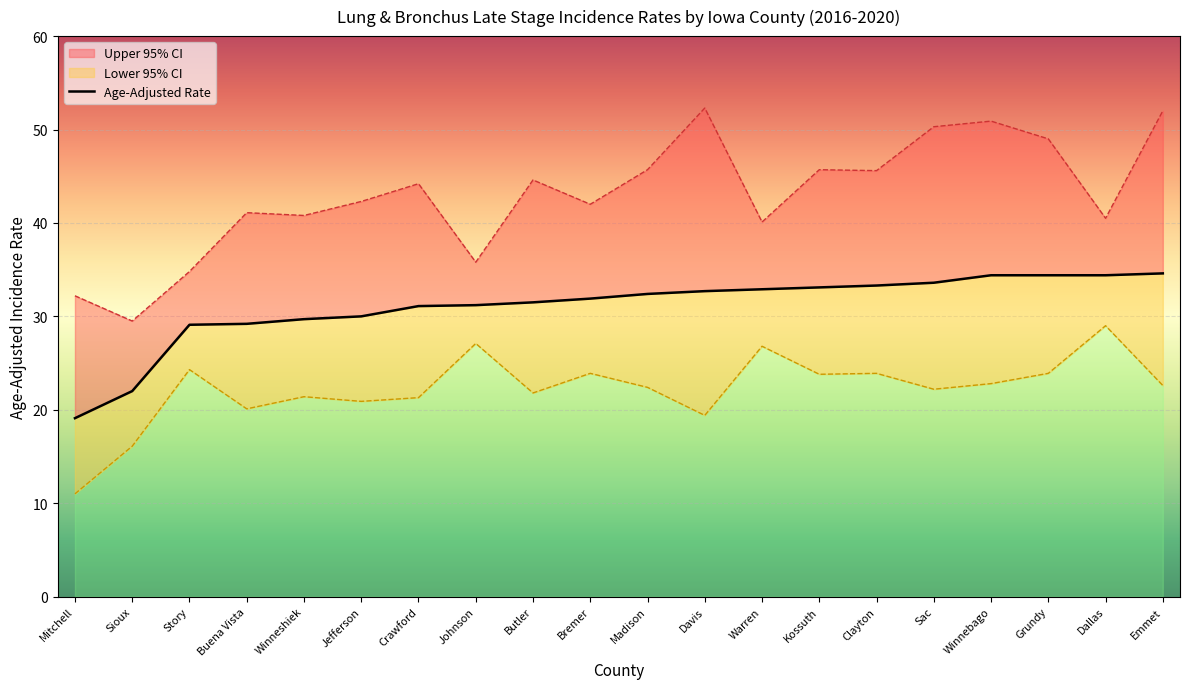

List the labels in order of value, largest first.

Emmet, Winnebago, Grundy, Dallas, Sac, Clayton, Kossuth, Warren, Davis, Madison, Bremer, Butler, Johnson, Crawford, Jefferson, Winneshiek, Buena Vista, Story, Sioux, Mitchell